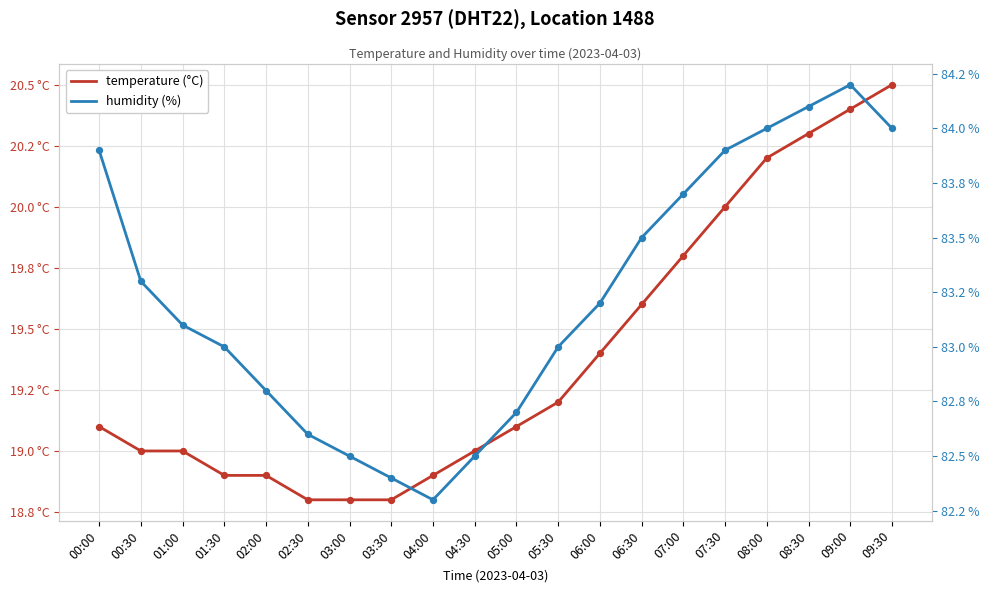

At how many categories does at least one series exceed 32?

20